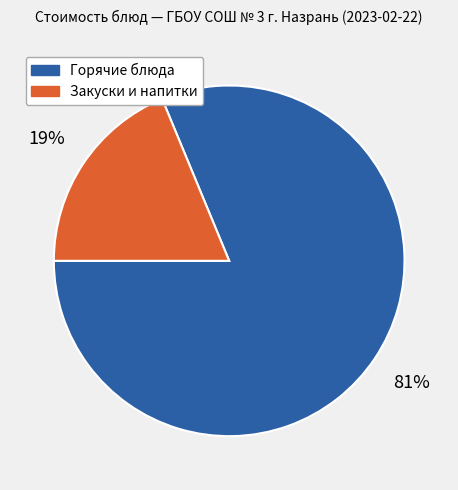

To the nearest percent, what is the average slice percentage?

50%